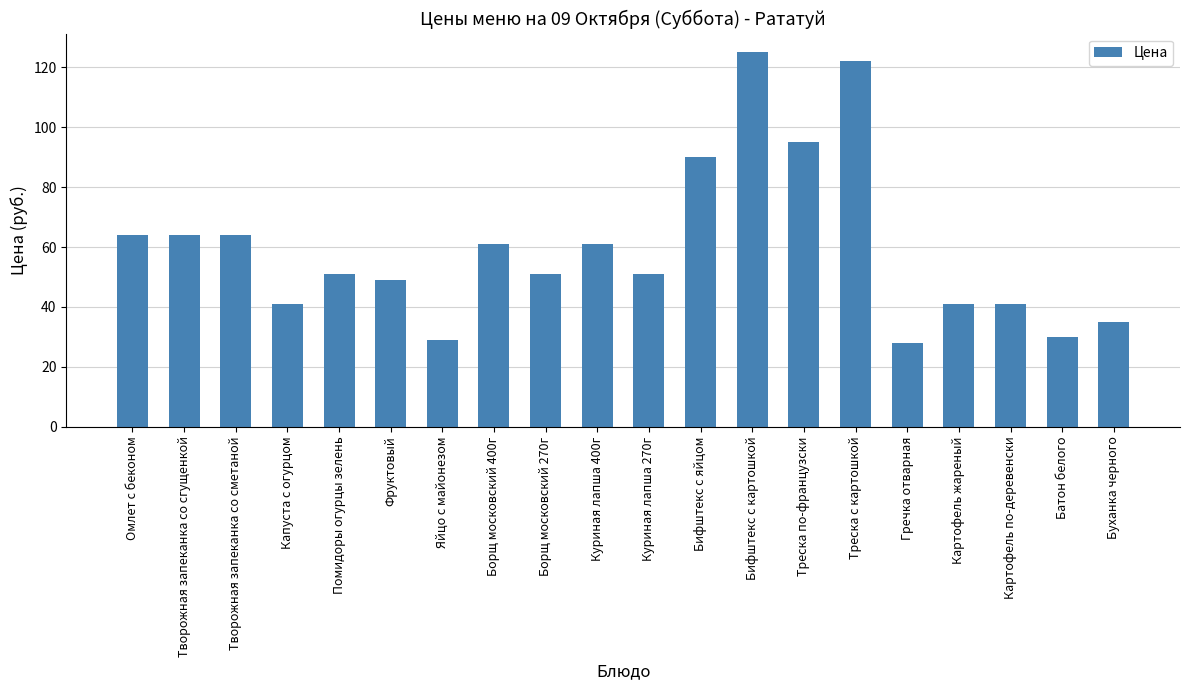

Count the number of categories in the chart.

20